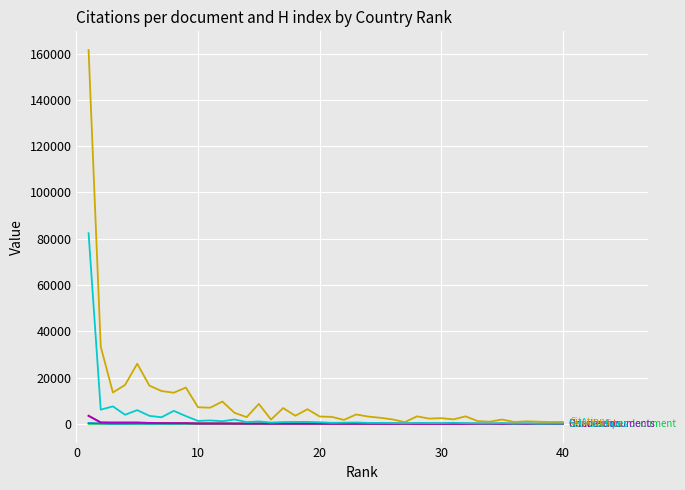

What is the maximum value shown in the chart?

161514.0